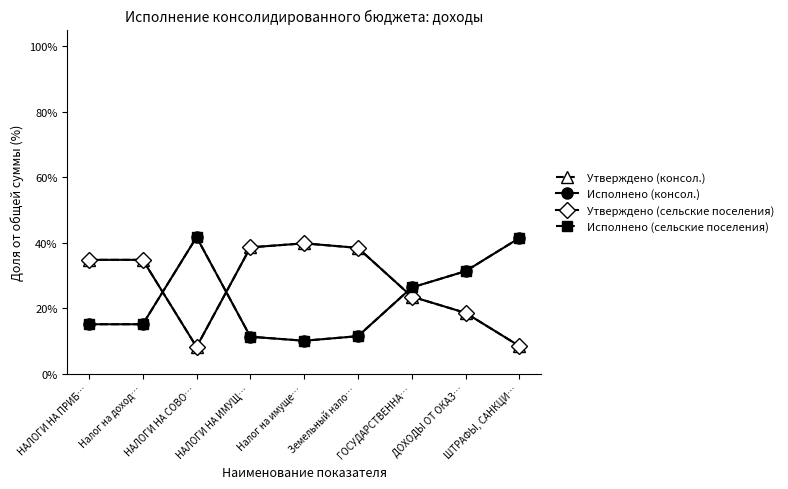

What is the label of the 5th point from the right?

Налог на имуще…